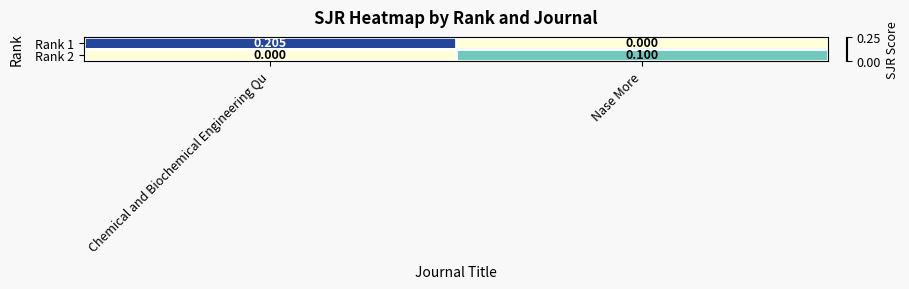

Count the number of data series in this chart.

2